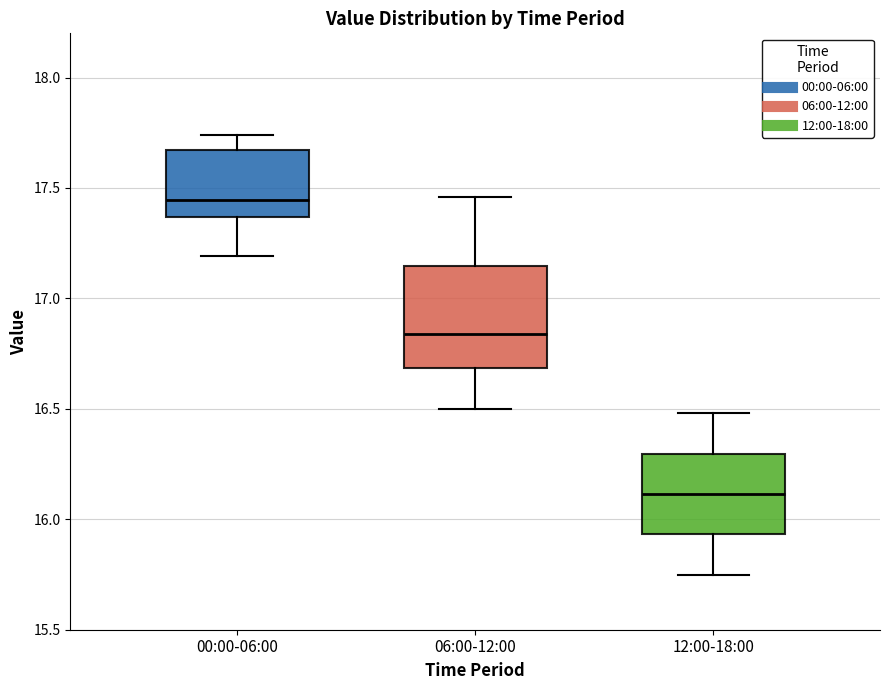

Reading left to right, read every box against the y-axis: the position of its median line, the range the box covers, and the ends of its whiskers. The values are not printed on the chart, so give them approximately, as read against the axis.

00:00-06:00: median 17.45, box 17.35 to 17.65, whiskers 17.20 to 17.75
06:00-12:00: median 16.85, box 16.70 to 17.15, whiskers 16.50 to 17.45
12:00-18:00: median 16.10, box 15.95 to 16.30, whiskers 15.75 to 16.50